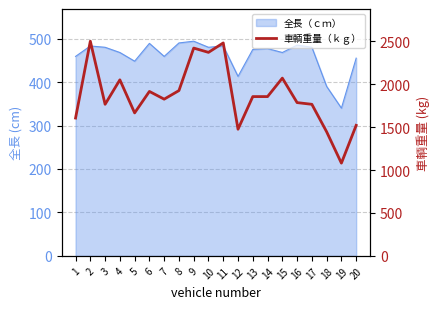

What is the value of the 15th point from the left?

2070